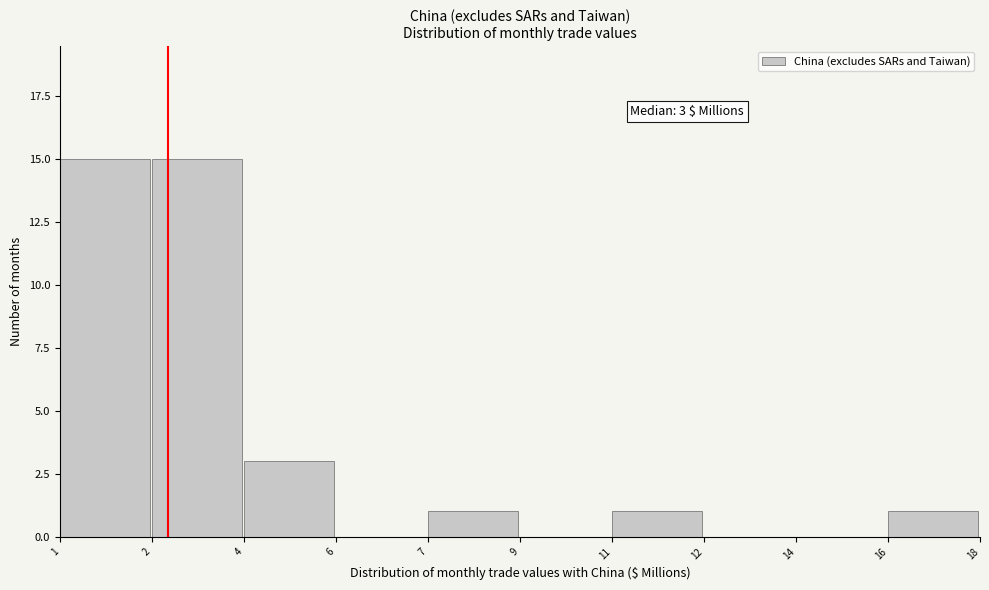

Reading left to right, extract all data points from this chart.

1=15	2=15	4=3	6=0	7=1	9=0	11=1	12=0	14=0	16=1